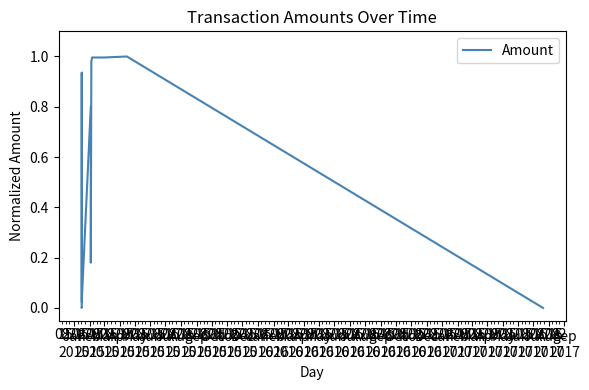

Does the chart have visible grid lines?

No